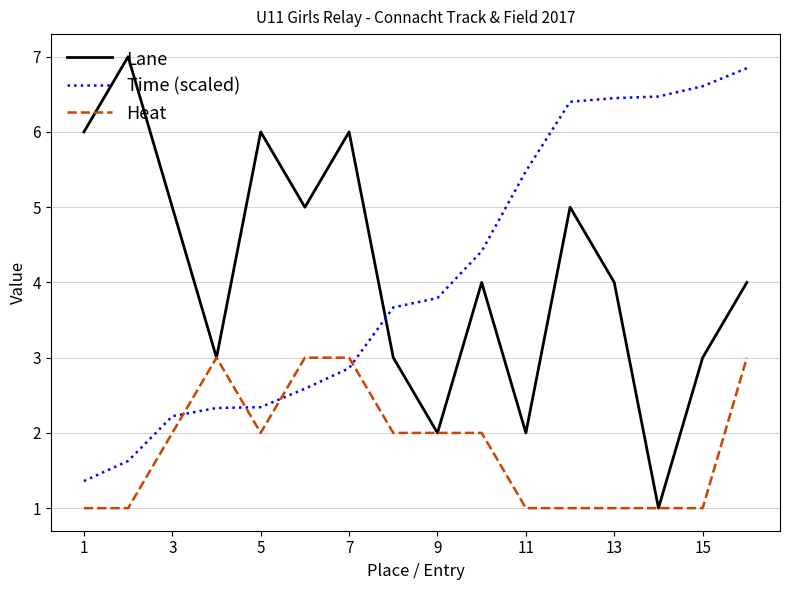

Which series ends up on top after the final intersection of Lane and Time (scaled)?

Time (scaled)